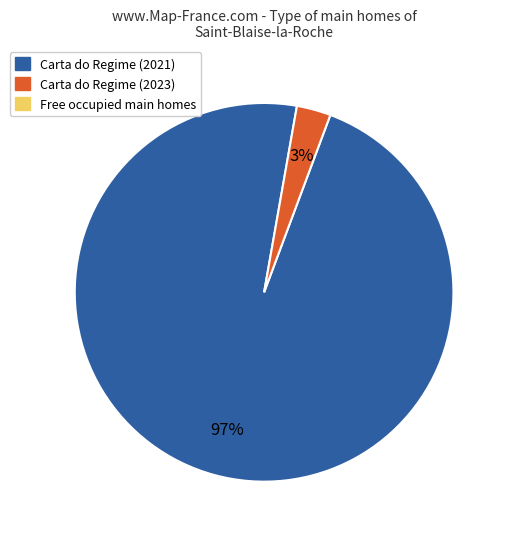

Does any single category account for the majority?

Yes